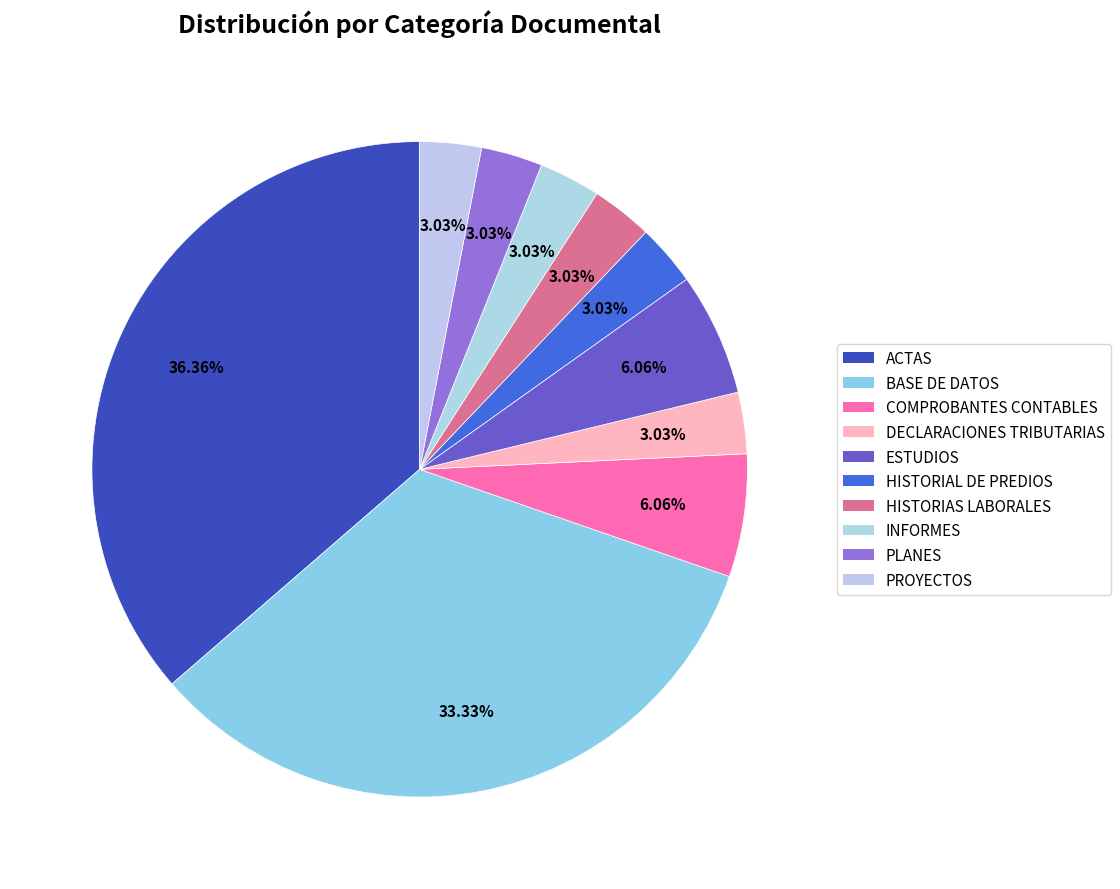

Which category has the smallest portion of the pie?

DECLARACIONES TRIBUTARIAS